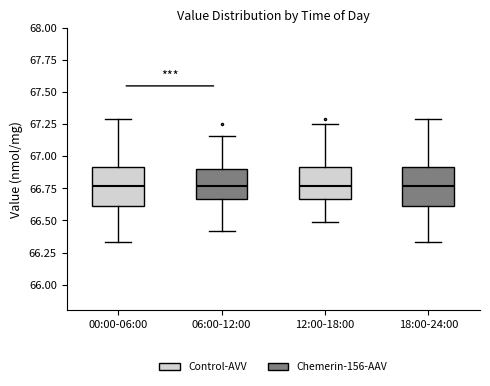

Reading left to right, read every box against the y-axis: the position of its median line, the range the box covers, and the ends of its whiskers. The values are not printed on the chart, so give them approximately, as read against the axis.

00:00-06:00: median 66.75, box 66.60 to 66.90, whiskers 66.35 to 67.30
06:00-12:00: median 66.75, box 66.65 to 66.90, whiskers 66.40 to 67.15
12:00-18:00: median 66.75, box 66.65 to 66.90, whiskers 66.50 to 67.25
18:00-24:00: median 66.75, box 66.60 to 66.90, whiskers 66.35 to 67.30